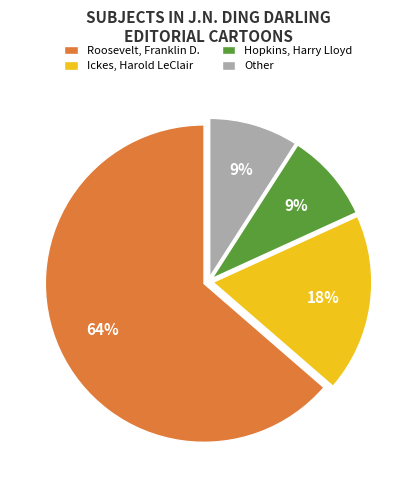

To the nearest percent, what portion does Other represent?

9%